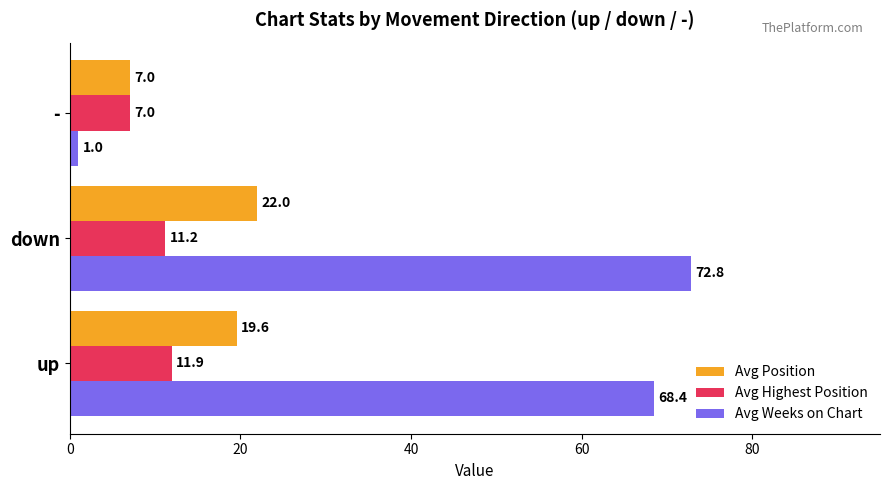

What is the difference between the maximum and minimum values in the Avg Highest Position series?

4.9